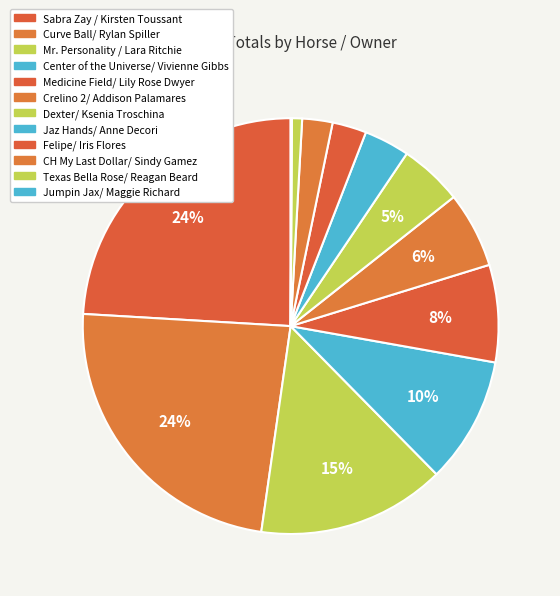

To the nearest percent, what is the difference between the largest and smallest slice percentages?

24%